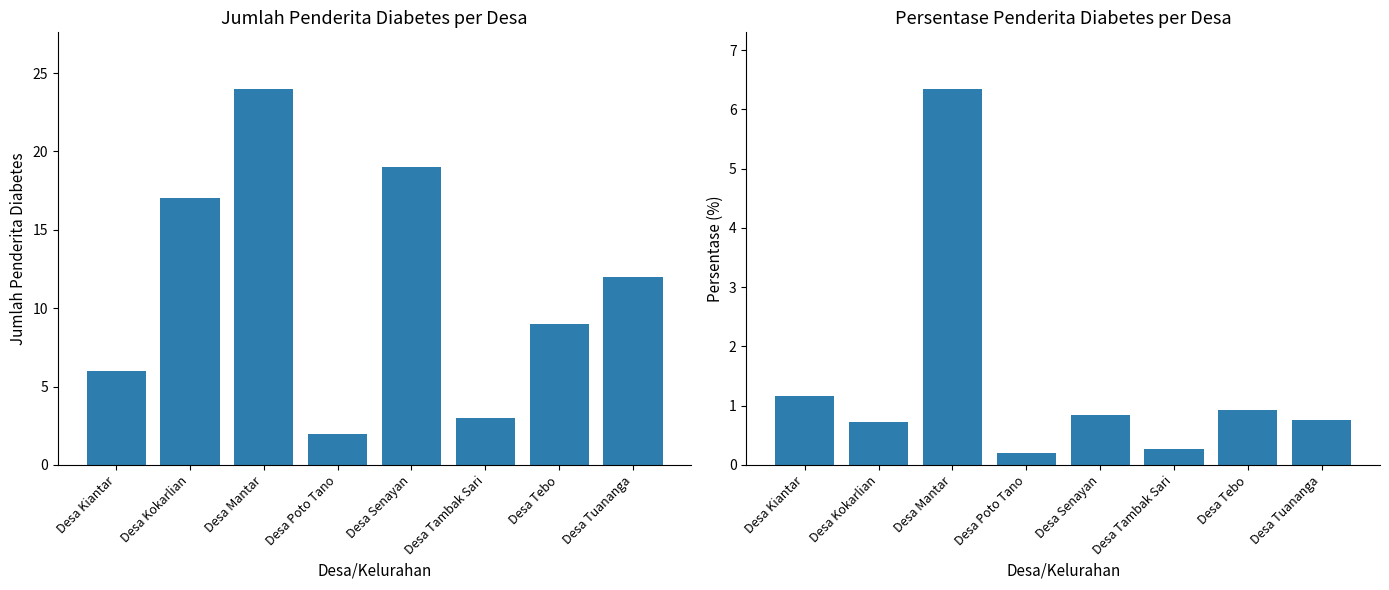

What is the spread (max minus min) of values at Desa Poto Tano?

1.8